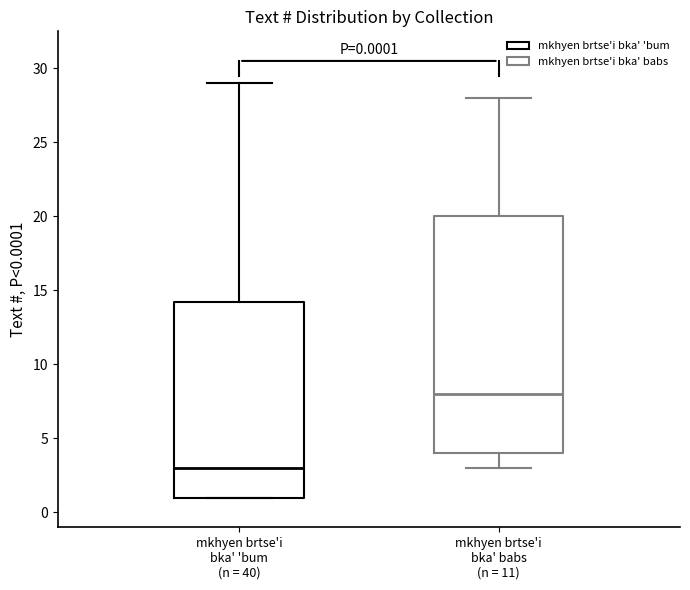

Which box is the tallest, from its lower edge to its upper edge?

mkhyen brtse'i bka' babs (n = 11)